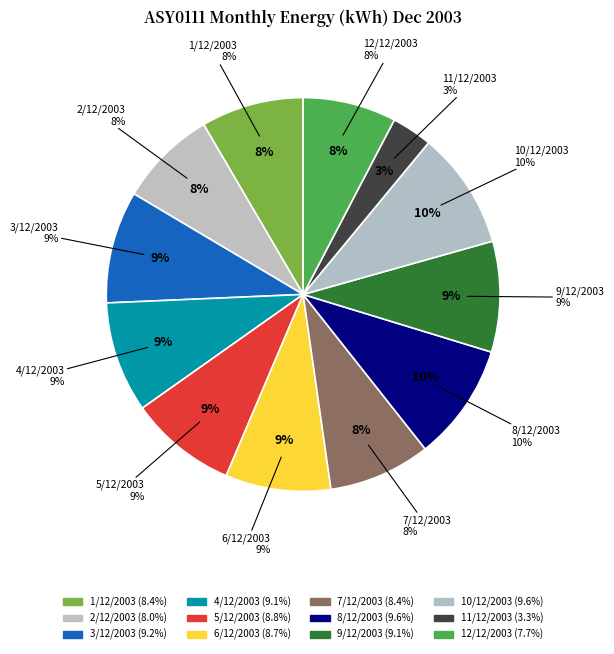

Between 9/12/2003 and 3/12/2003, which is larger?

3/12/2003